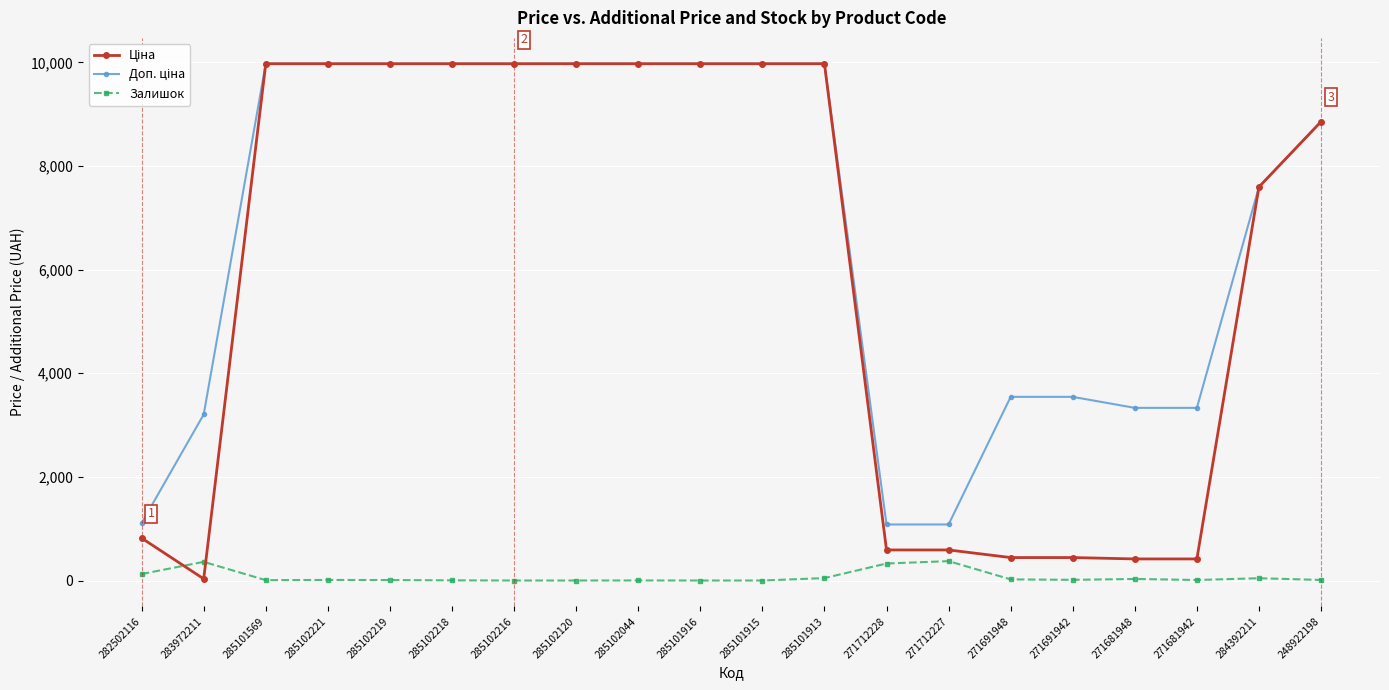

What is the difference between the highest and lowest values at 271691942?

3532.0